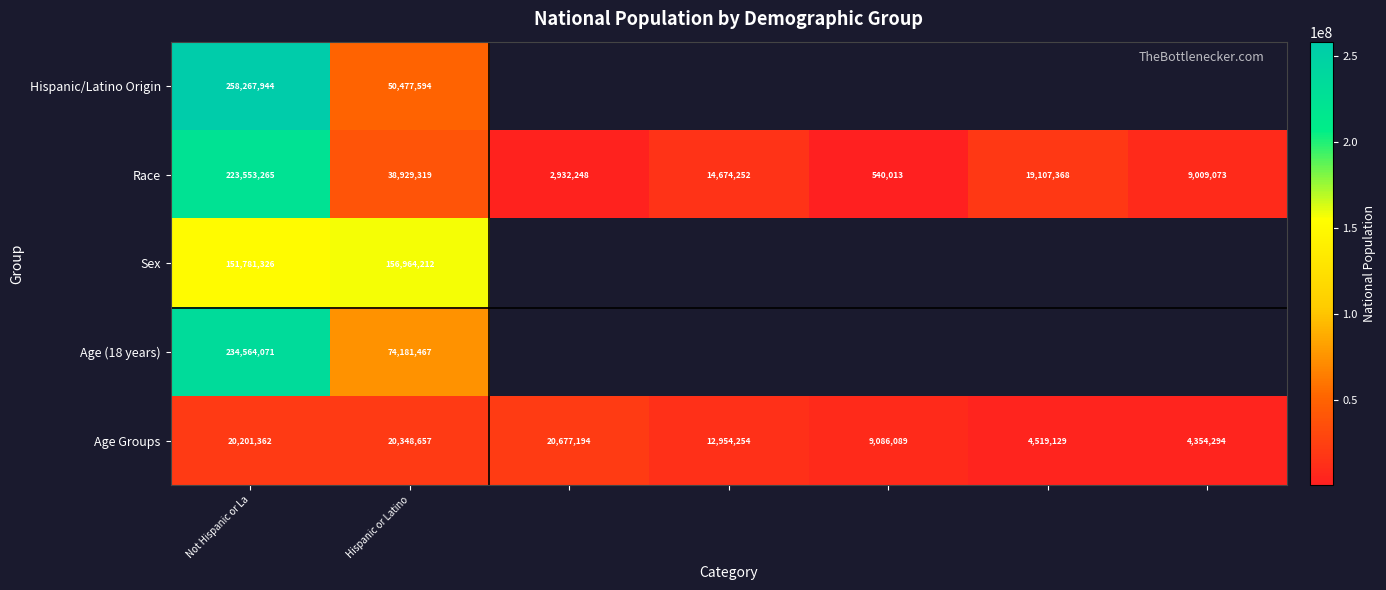

At which category is the sum across all series the highest?

Not Hispanic or La